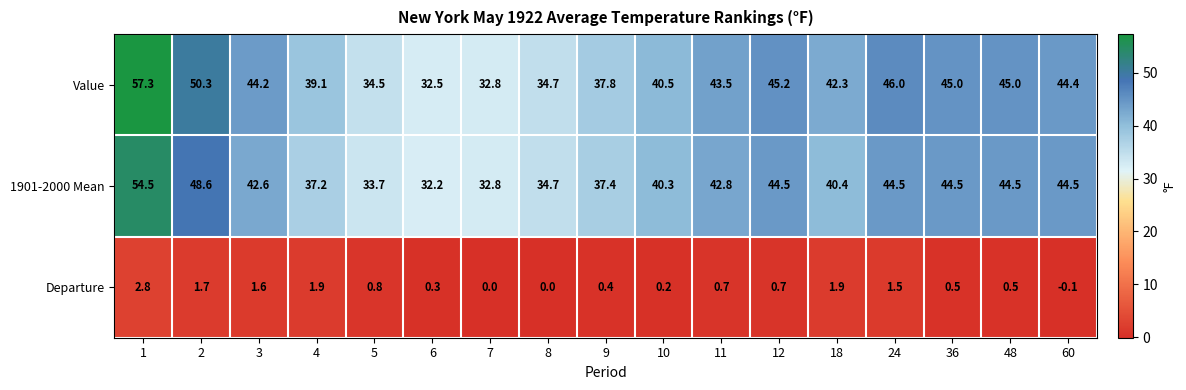

The Departure series shows 0.2 at 11. True or false?

False